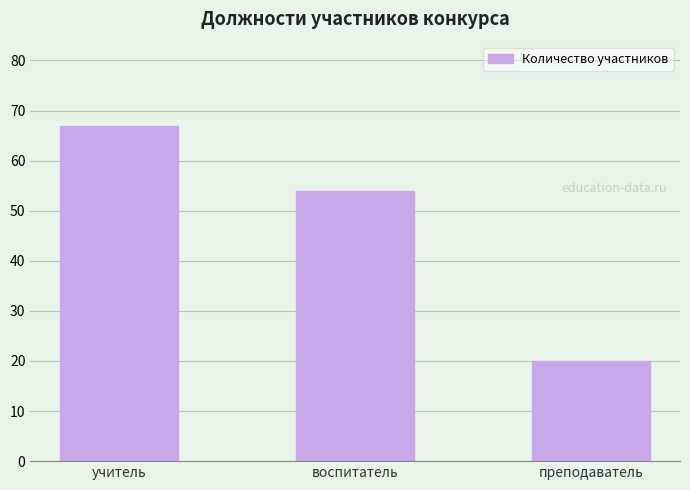

How many data points does each series have?

3